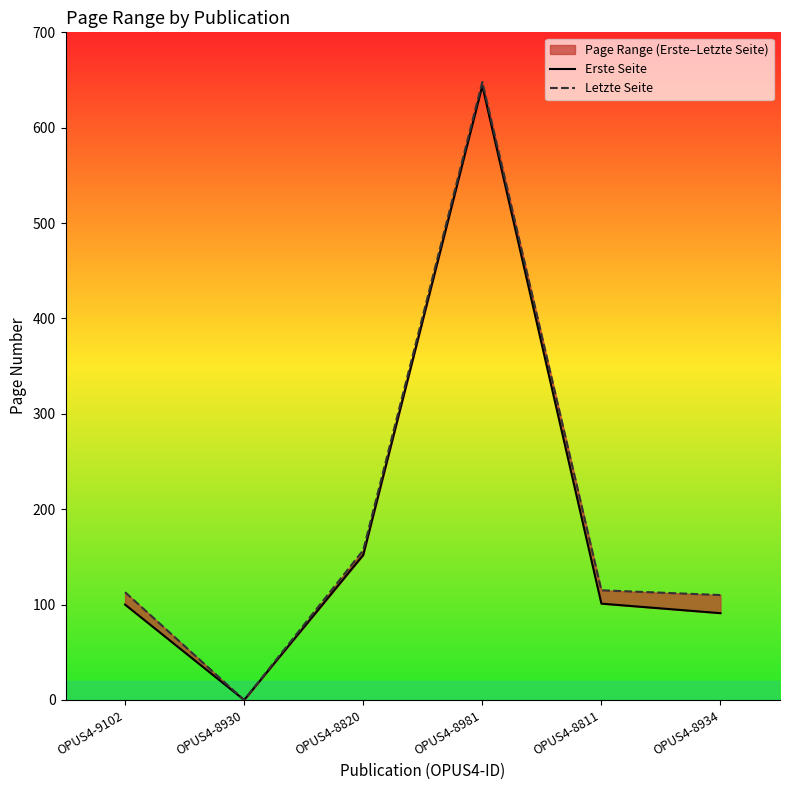

Reading left to right, extract all data points from this chart.

Erste Seite: OPUS4-9102=100	OPUS4-8930=0	OPUS4-8820=152	OPUS4-8981=644	OPUS4-8811=101	OPUS4-8934=91
Letzte Seite: OPUS4-9102=113	OPUS4-8930=0	OPUS4-8820=157	OPUS4-8981=648	OPUS4-8811=115	OPUS4-8934=110